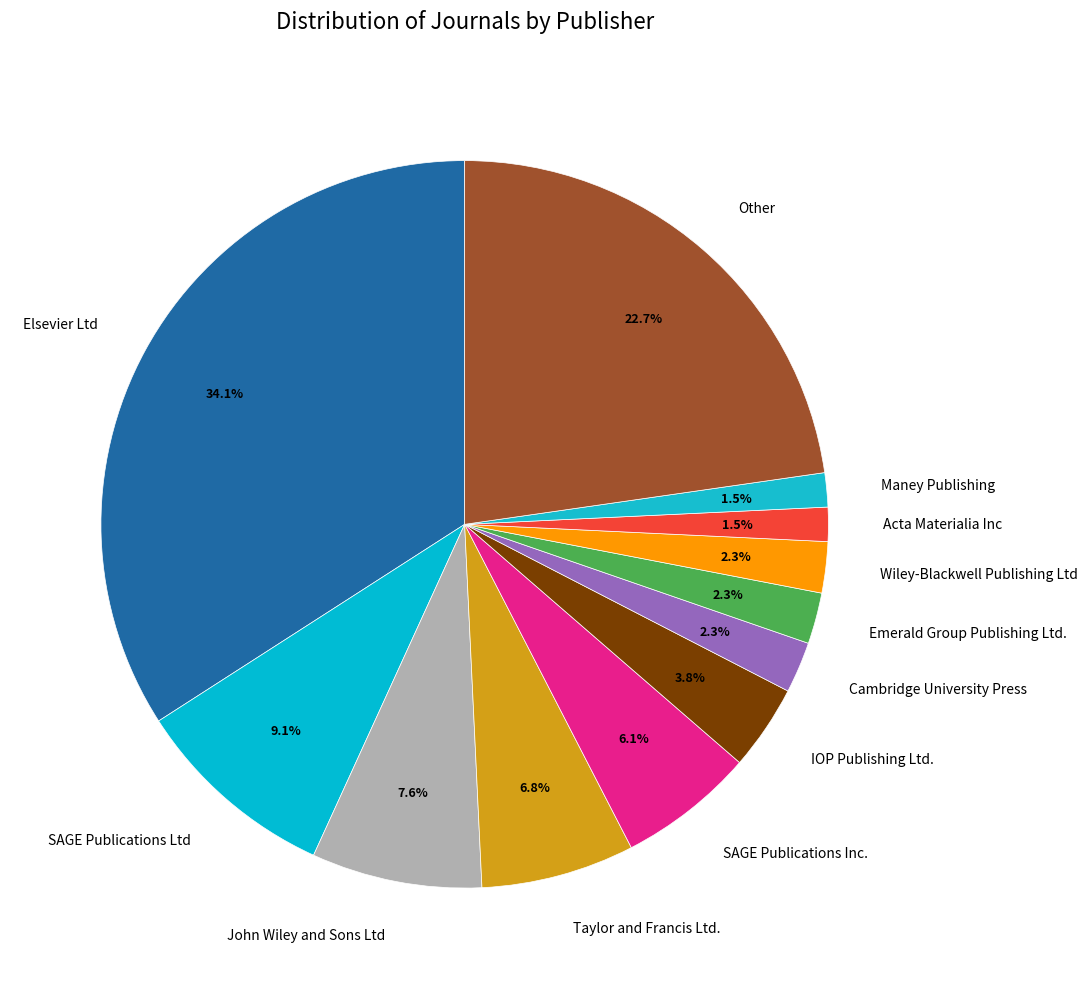

Is there a majority slice in this chart?

No